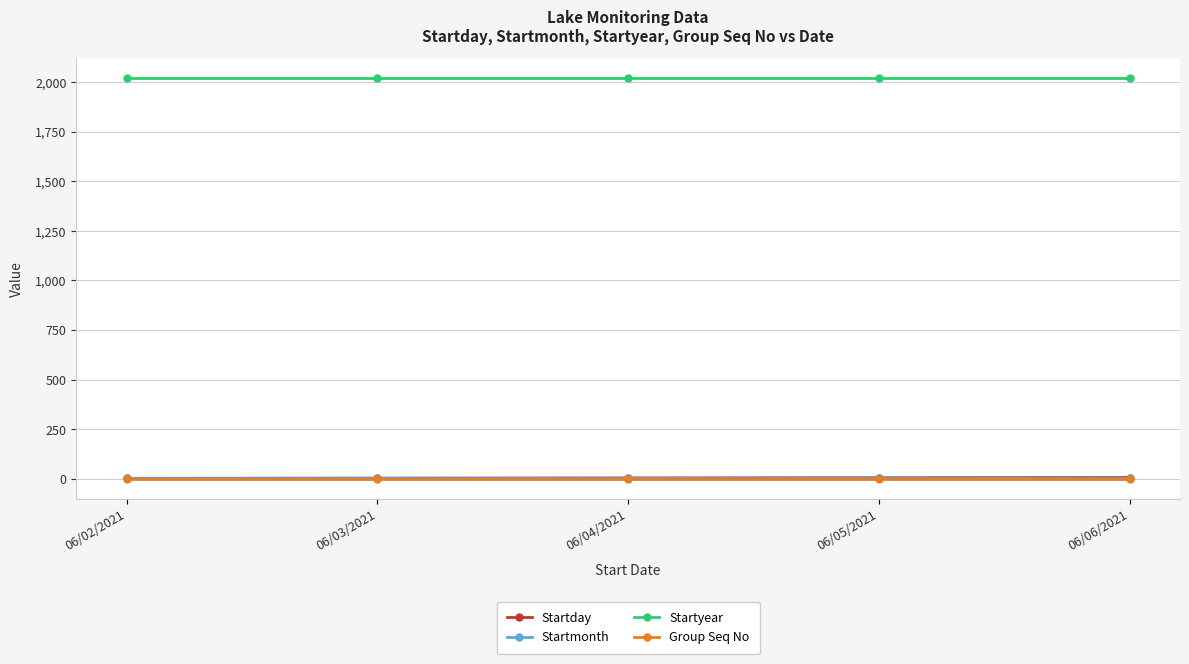

Is the value of Startday at 06/03/2021 greater than the value of Startyear at 06/03/2021?

No